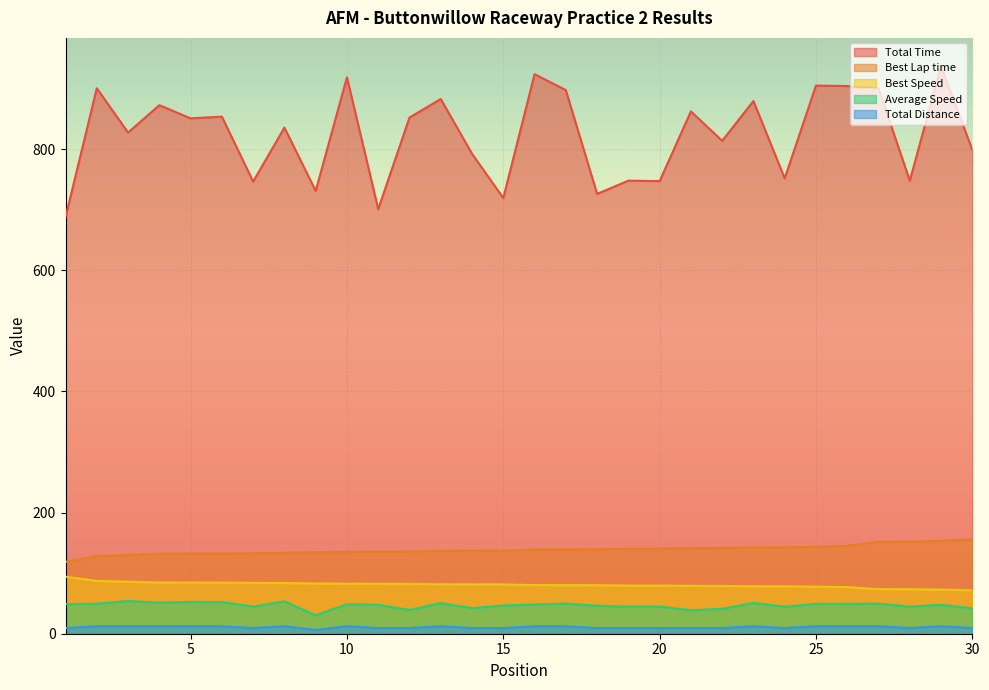

Which series has the largest range (max minus min)?

Total Time